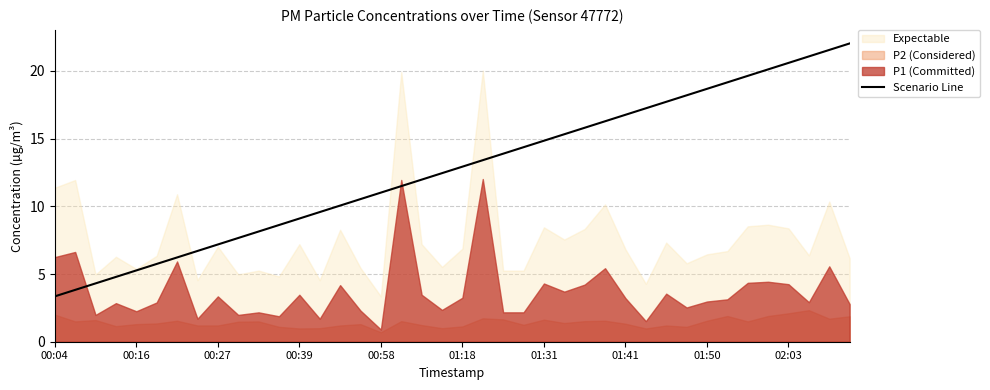

Which category has the lowest value in the Scenario Line series?

00:04